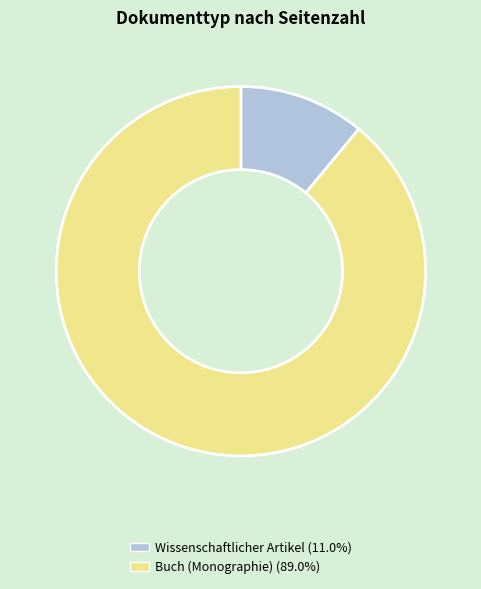

Which category has the biggest portion of the pie?

Buch (Monographie)